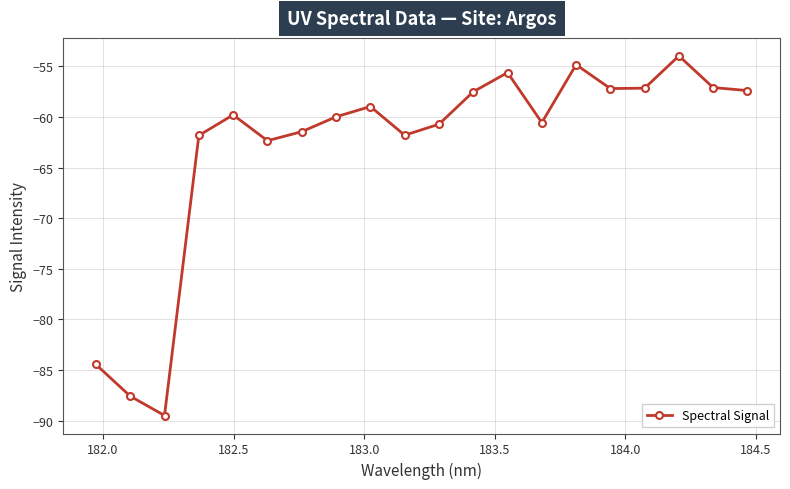

How many interior local peaks (higher than both neighbors) does the data have?

5